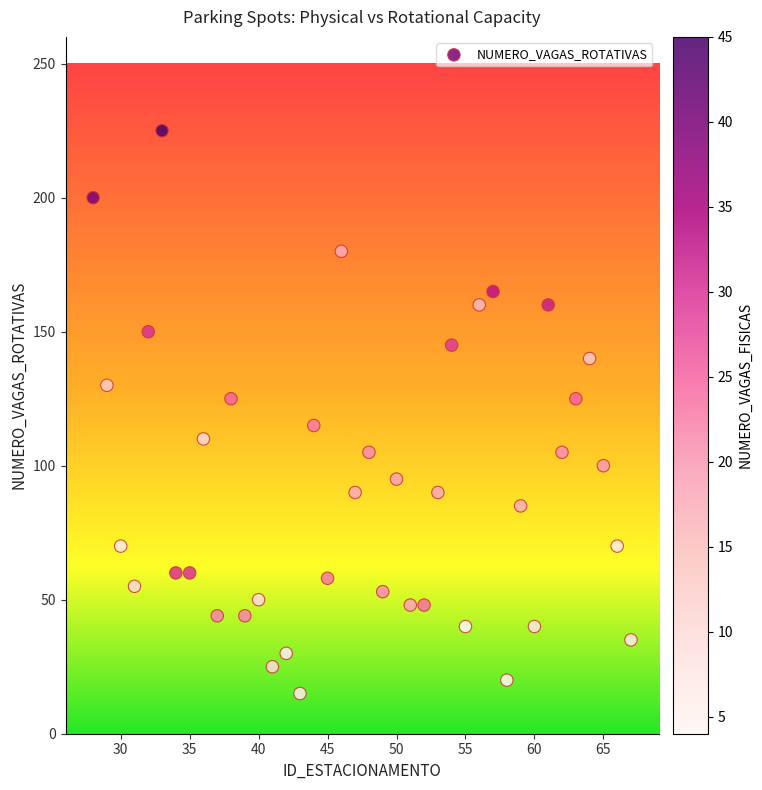

What is the range of Y values (max minus min)?

210